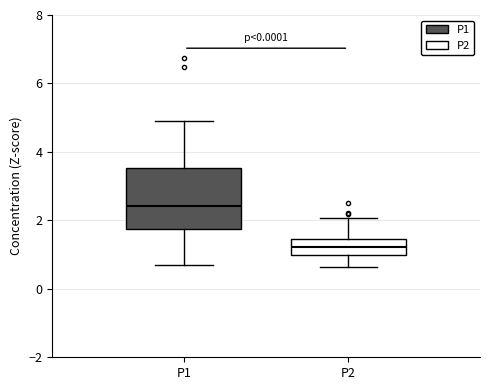

Reading left to right, transcribe this box plot: for each box, give where its median line is, the range the box spans, and where its two whiskers end, as read against the y-axis. The values are not printed on the chart, so give them approximately, as read against the axis.

P1: median 2.4, box 1.8 to 3.6, whiskers 0.8 to 5.0
P2: median 1.2, box 1.0 to 1.4, whiskers 0.6 to 2.0